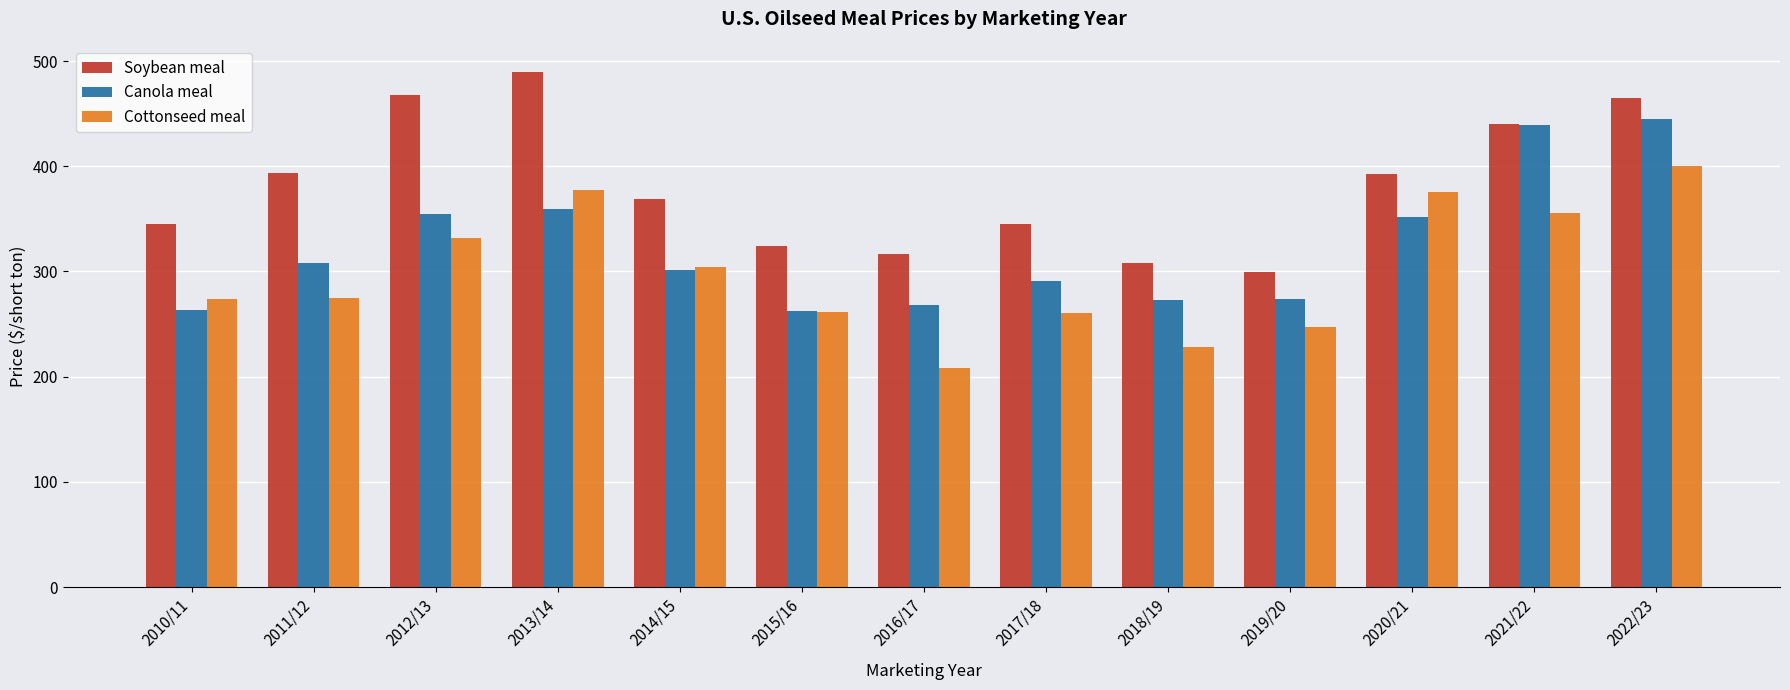

Is the value of Soybean meal at 2013/14 greater than the value of Canola meal at 2022/23?

Yes